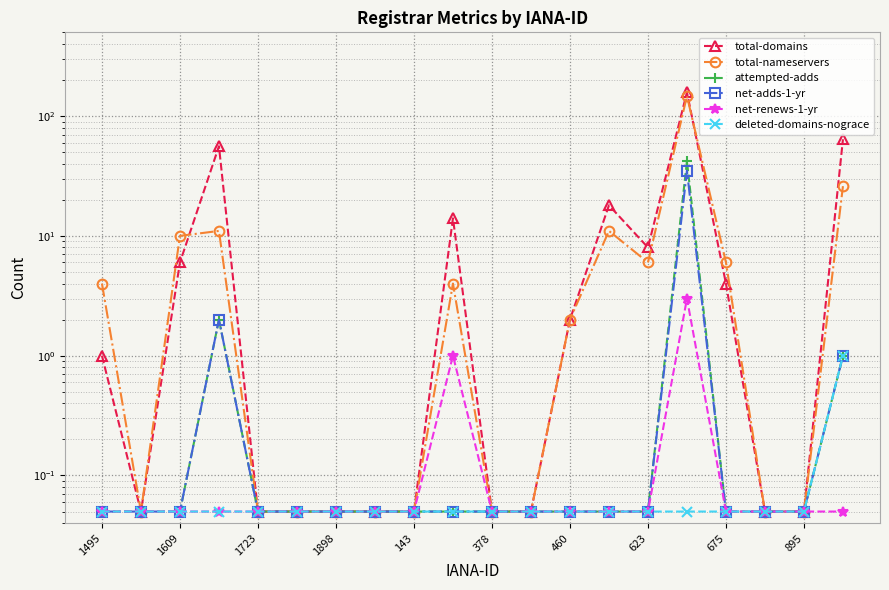

How many interior local valleys does the total-nameservers series have?

2